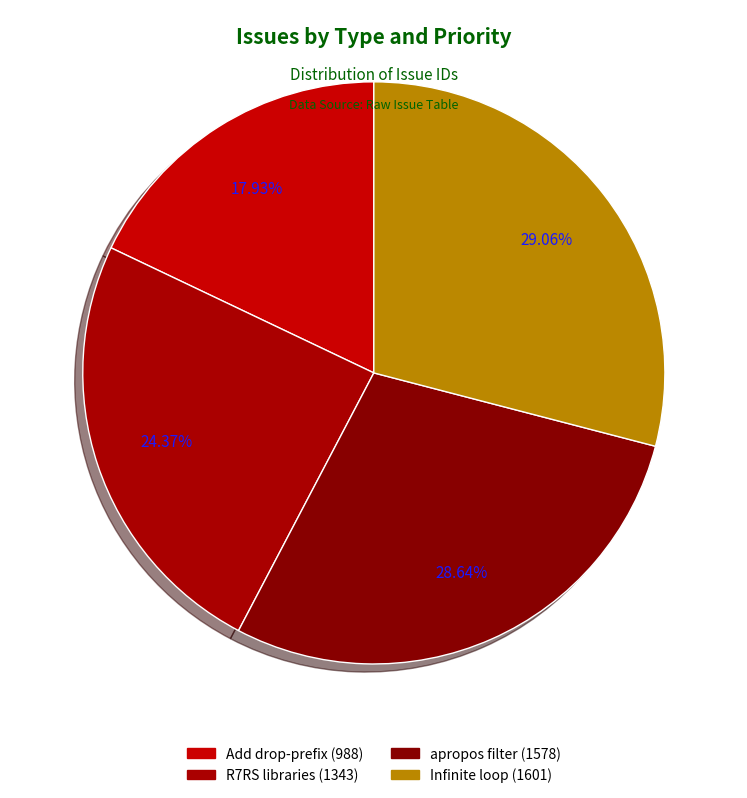

Rank the categories by value from lowest to highest.

Add drop-prefix to import specifiers, Unable to create R7RS libraries, apropos does not filter internal & keywords, Infinite continuation loop corrupts stack